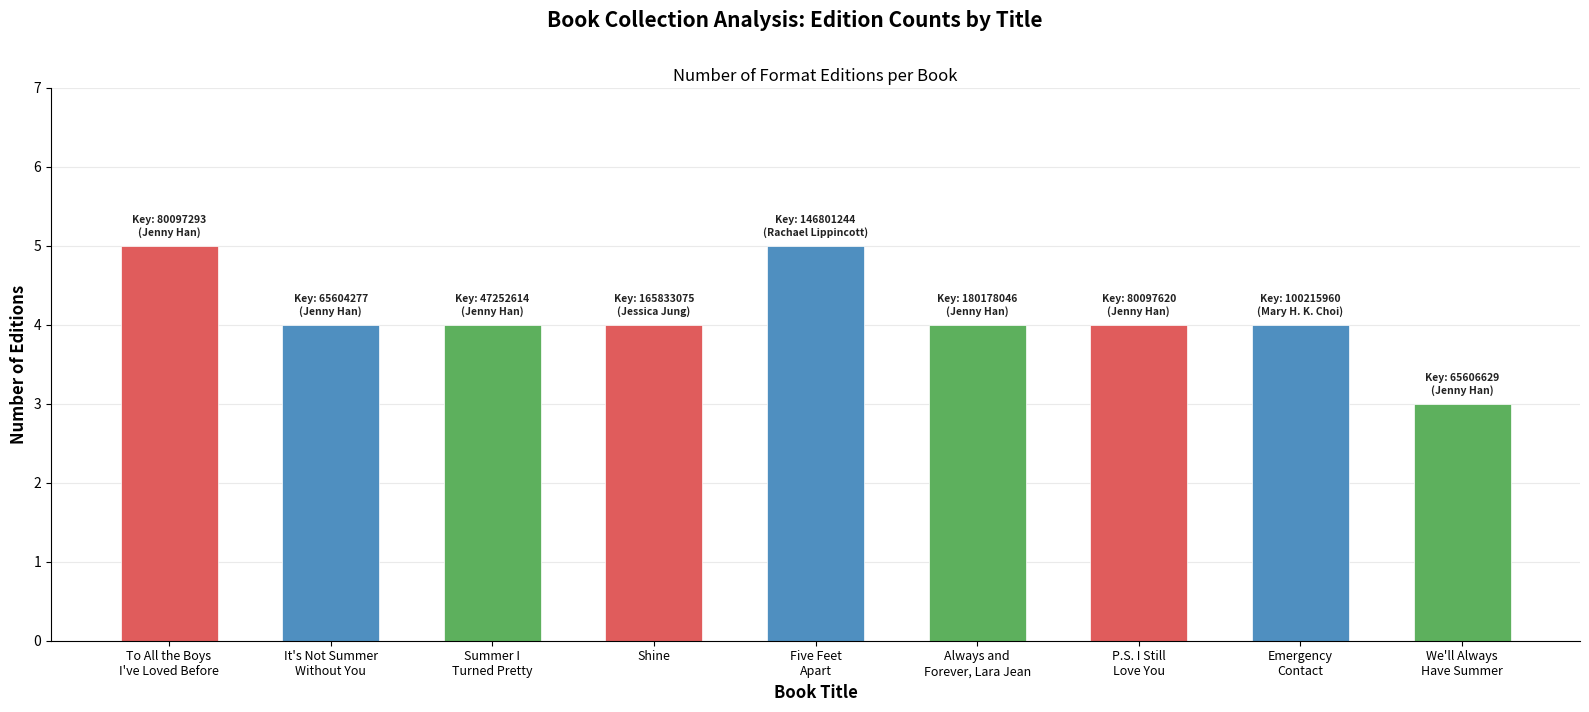

What is the label of the 6th bar from the right?

Shine